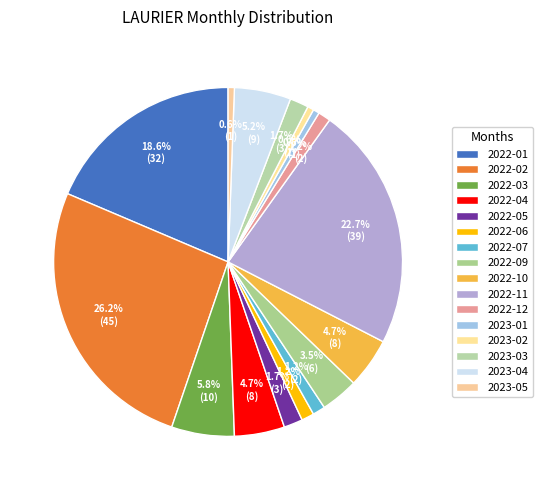

To the nearest percent, what portion does 2022-06 represent?

1%